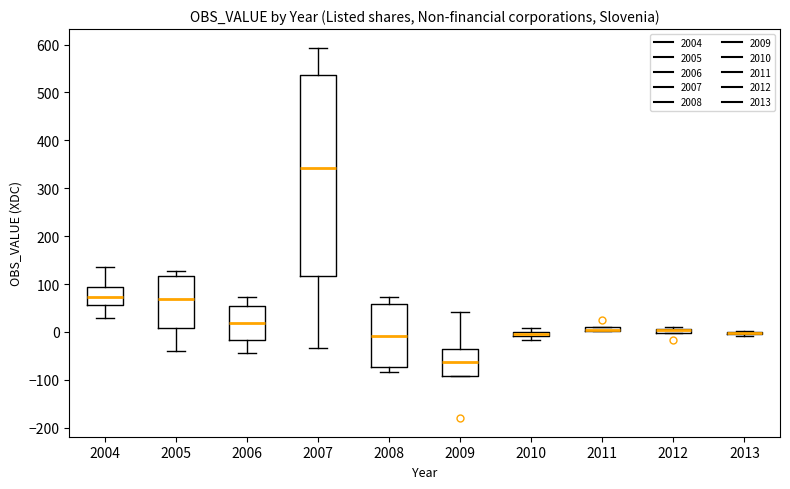

Where is the upper edge of the box at x = 2007 on the y-axis? The values are not printed on the chart, so give them approximately, as read against the axis.

540